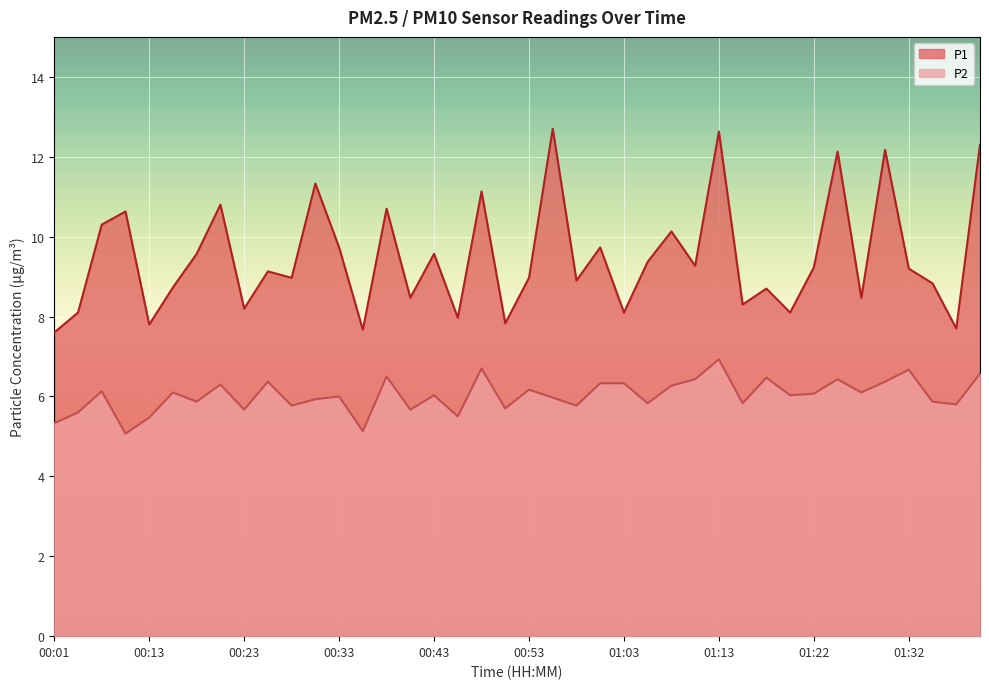

What is the minimum value shown in the chart?

5.1